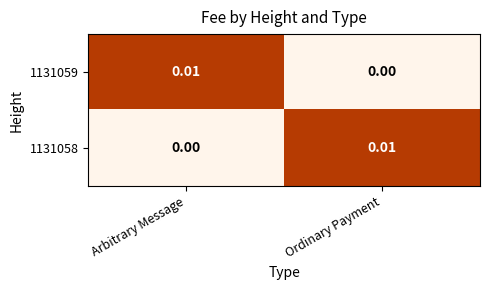

Is the value of 1131058 at Arbitrary Message greater than the value of 1131059 at Arbitrary Message?

No